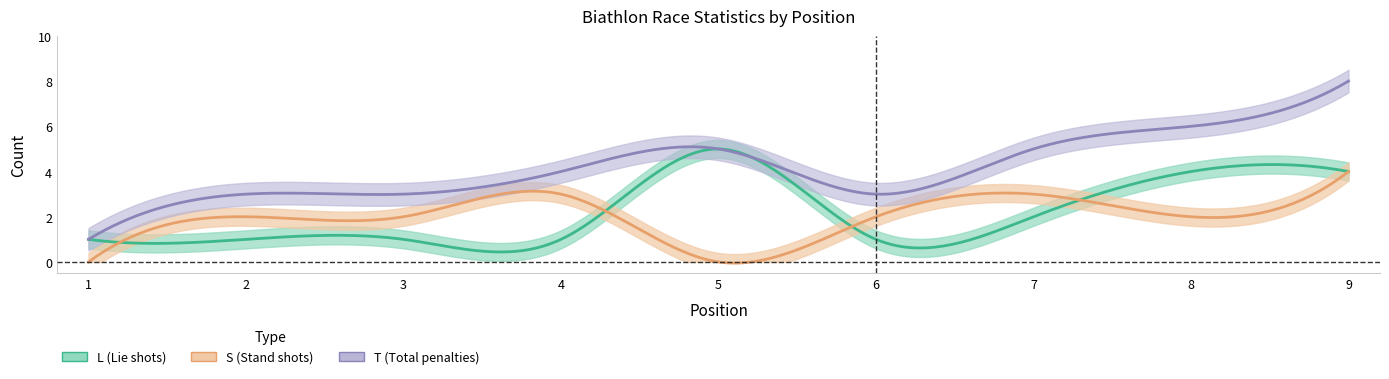

Rank the series by their maximum value, from highest to lowest.

T, L, S